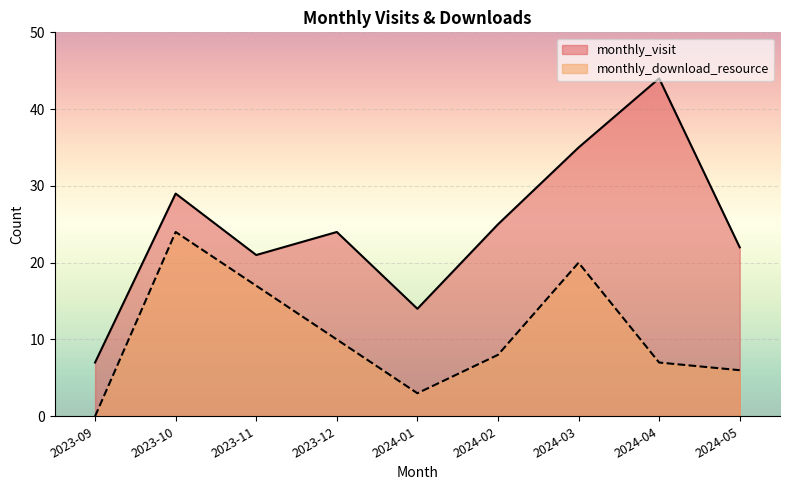

True or false: monthly_download_resource and monthly_visit intersect in this chart.

False